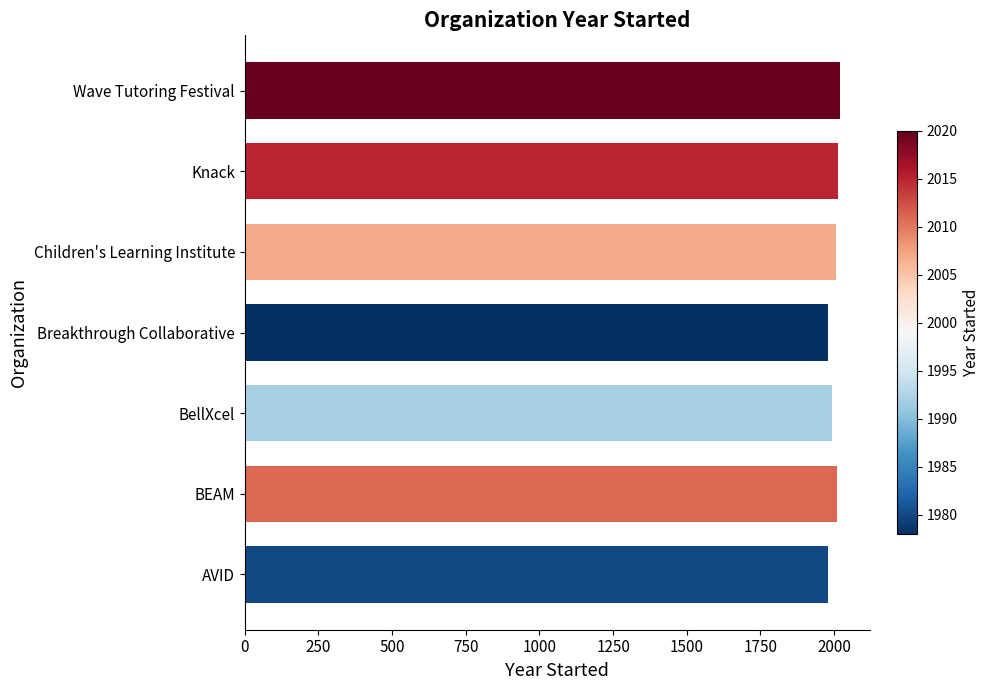

Read the value at BellXcel.

1992